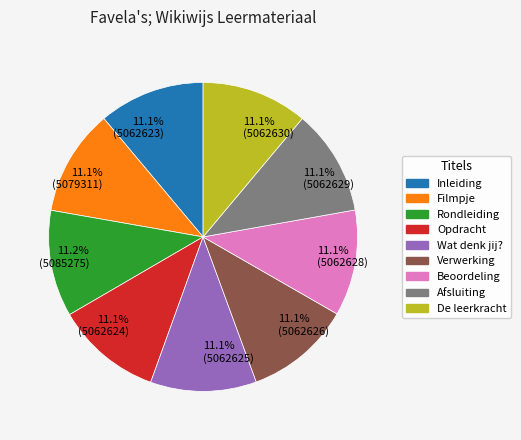

Combined, do 11.1% (5079311) and 11.1% (5062623) account for over 50%?

No